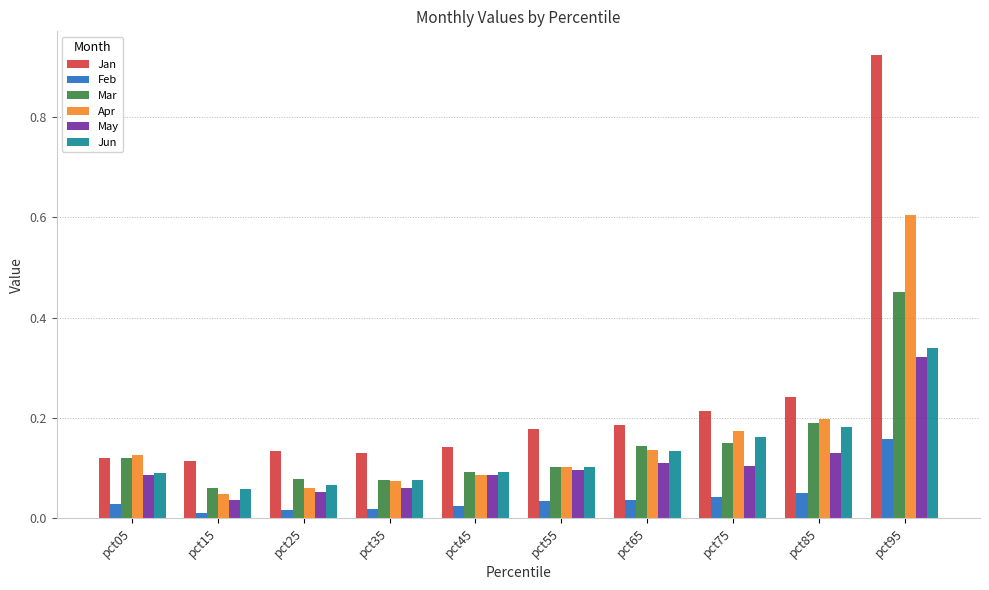

What is the sum of all Jun values?

1.3